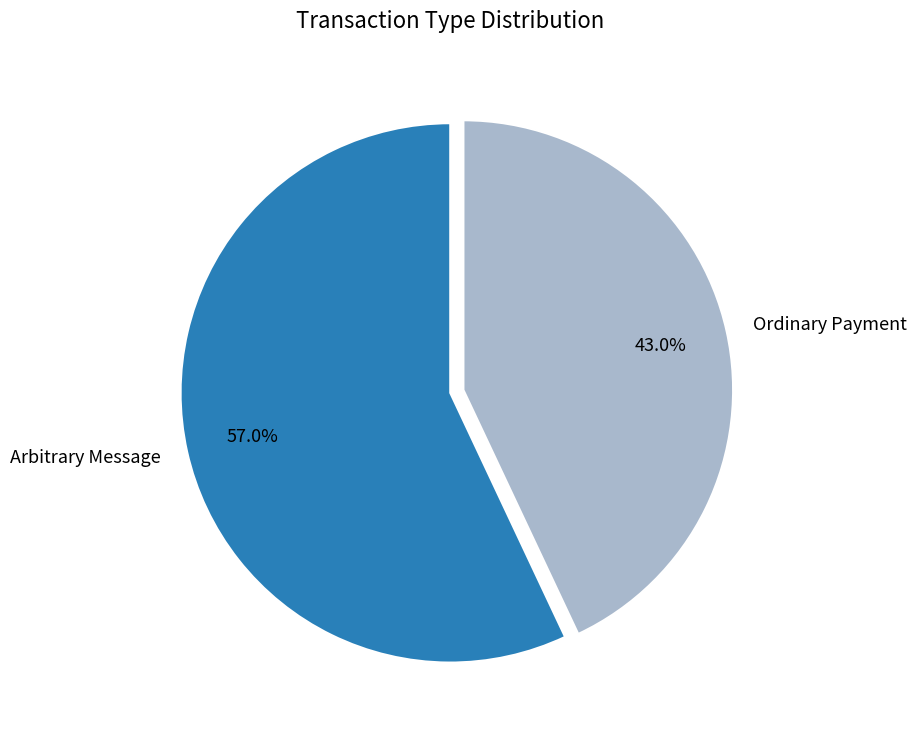

The Ordinary Payment slice represents 37% of the pie. True or false?

False